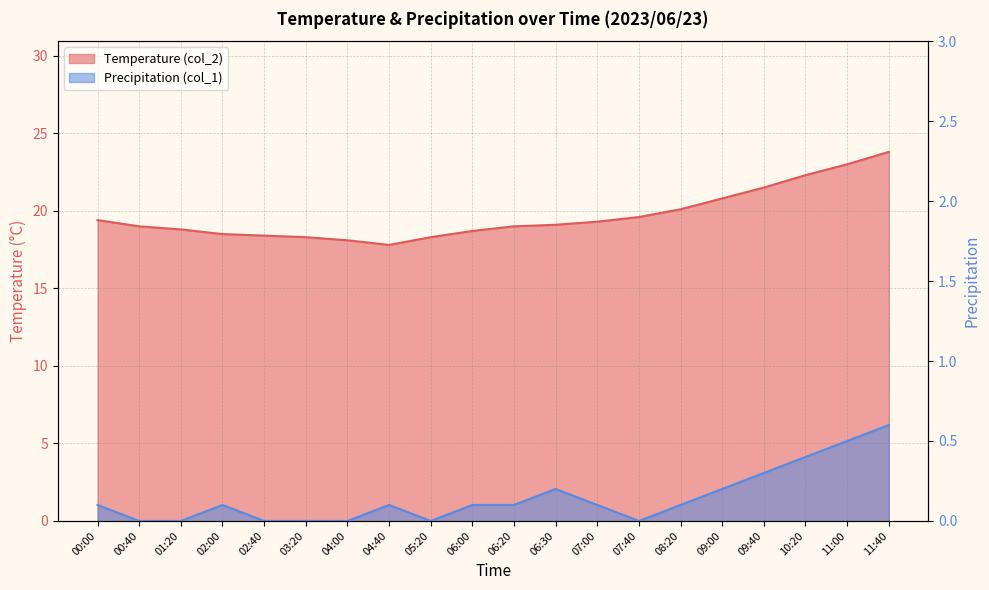

True or false: Temperature (col_2) has a value of 35.6 at 11:40.

False